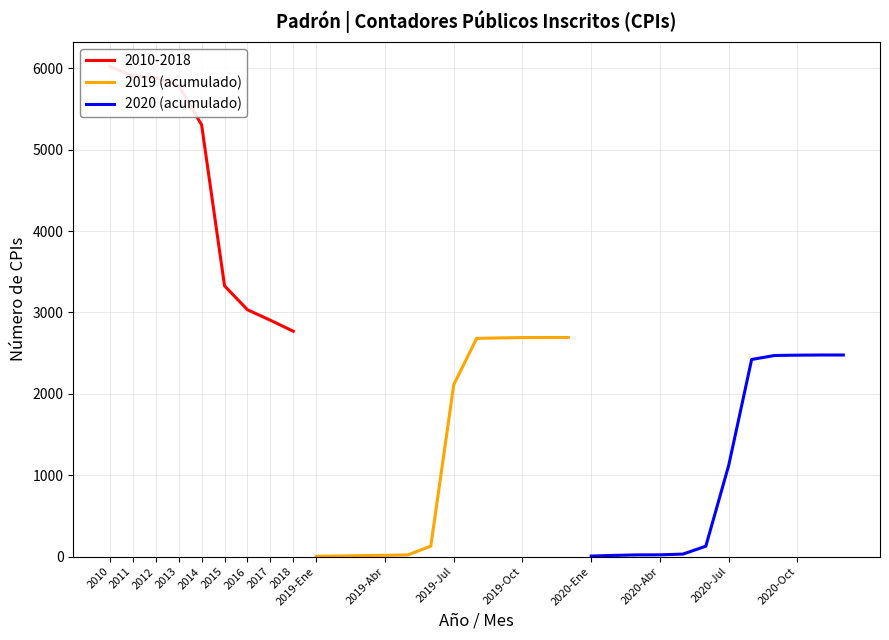

True or false: 2019 (acumulado) has more than 1 interior local peaks.

False